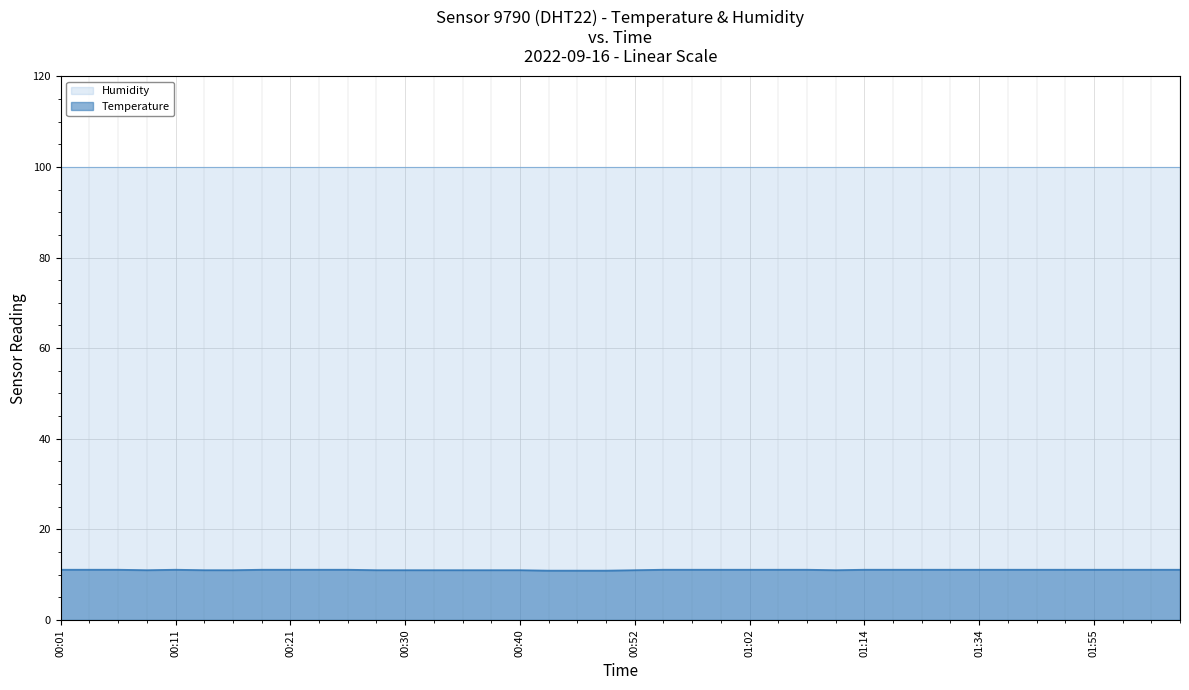

What is the ratio of the value at 00:28 to the value at 01:05?

1.0